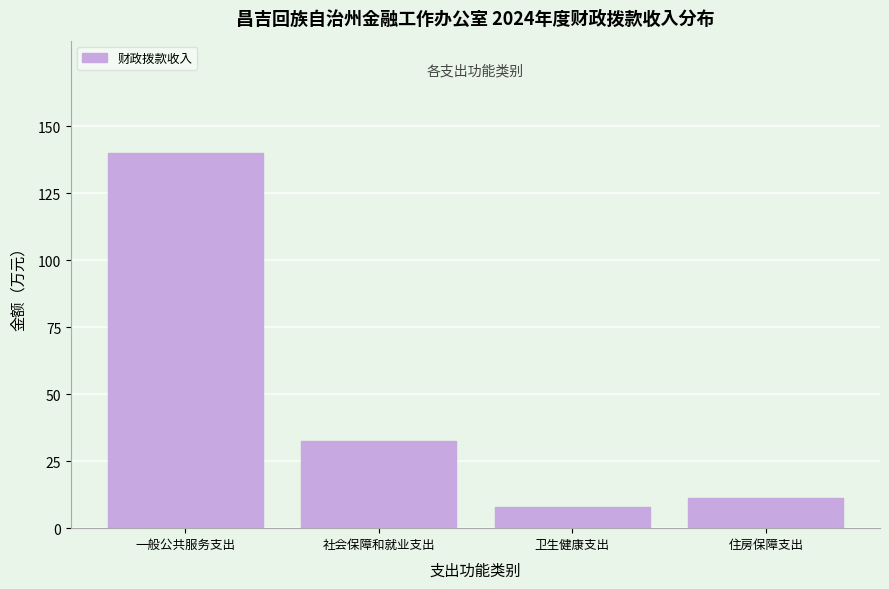

Reading left to right, transcribe all the data shown in this chart.

一般公共服务支出=140.0	社会保障和就业支出=32.5	卫生健康支出=8.0	住房保障支出=11.3